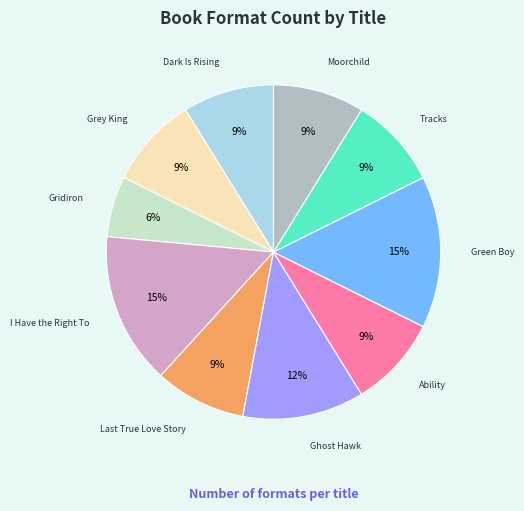

Does any single category account for the majority?

No